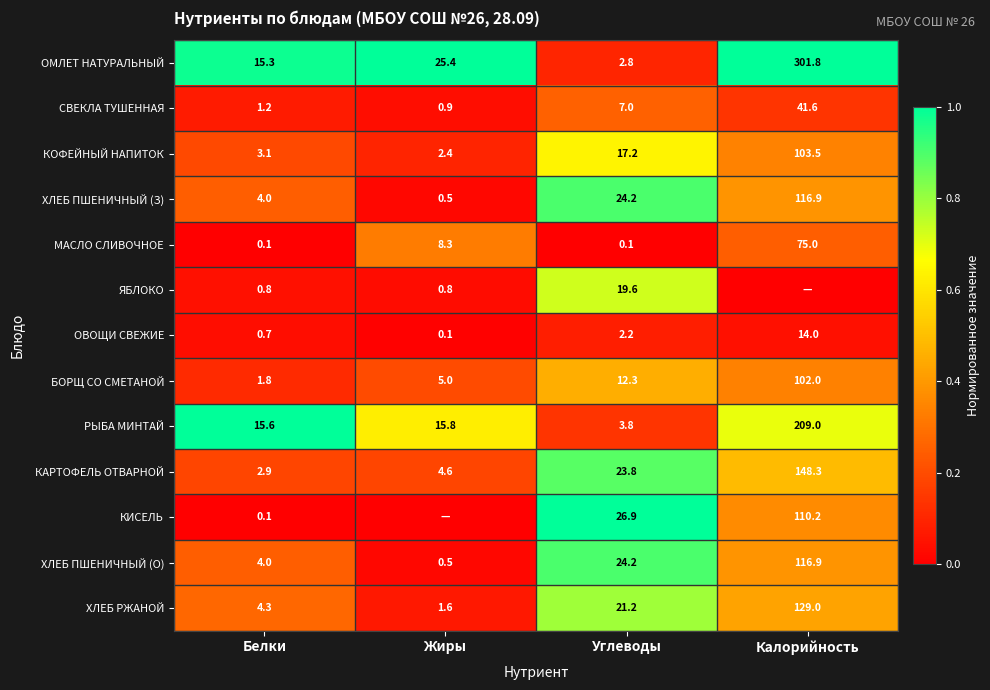

Rank the categories by РЫБА МИНТАЙ value from highest to lowest.

Калорийность, Жиры, Белки, Углеводы